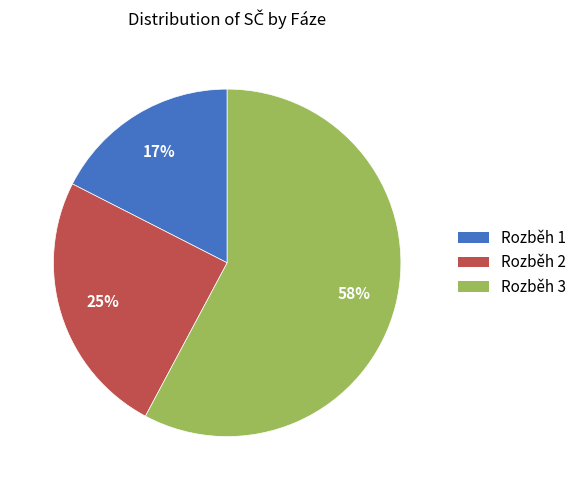

To the nearest percent, what is the difference between the Rozběh 3 and Rozběh 2 slice percentages?

33%